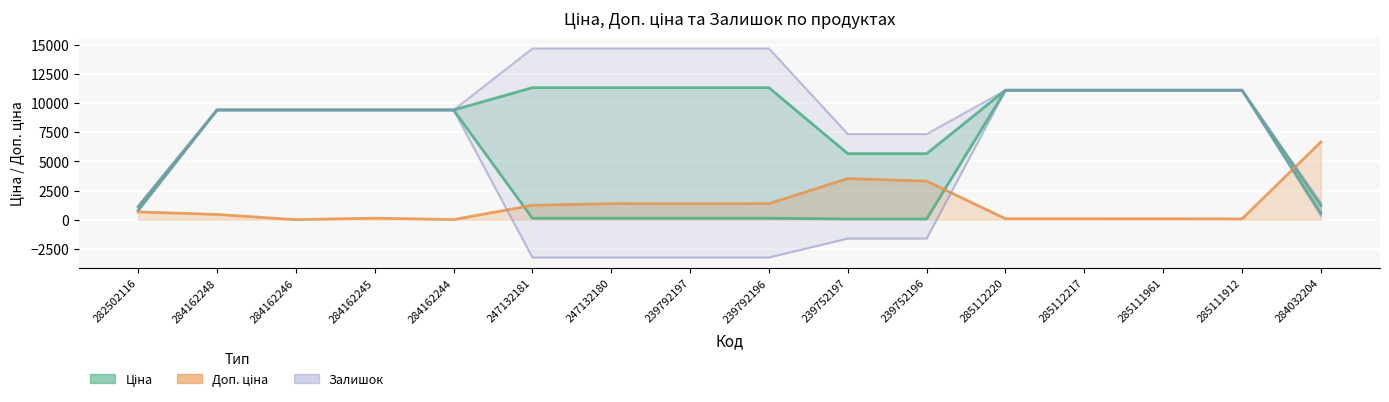

At how many categories does at least one series exceed 7405?

12